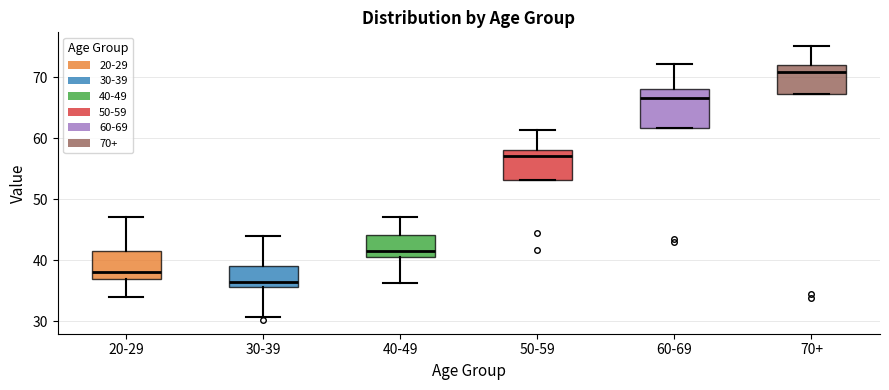

Reading left to right, read every box against the y-axis: the position of its median line, the range the box covers, and the ends of its whiskers. The values are not printed on the chart, so give them approximately, as read against the axis.

20-29: median 38, box 37 to 42, whiskers 34 to 47
30-39: median 37, box 36 to 39, whiskers 31 to 44
40-49: median 42, box 40 to 44, whiskers 36 to 47
50-59: median 57, box 53 to 58, whiskers 53 to 61
60-69: median 67, box 62 to 68, whiskers 62 to 72
70+: median 71, box 67 to 72, whiskers 67 to 75